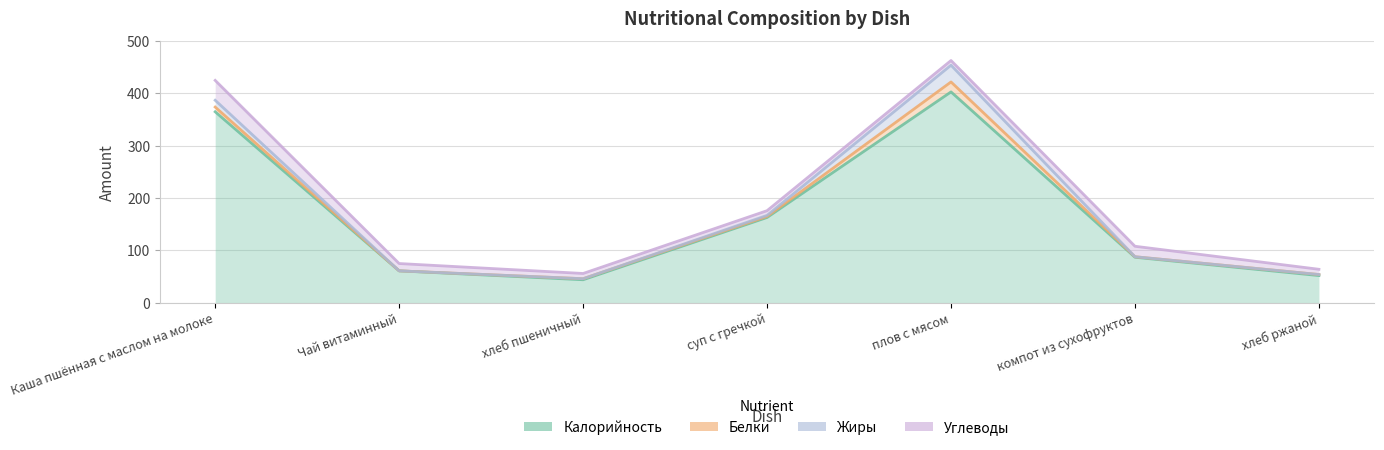

How many interior local peaks does the Белки series have?

1